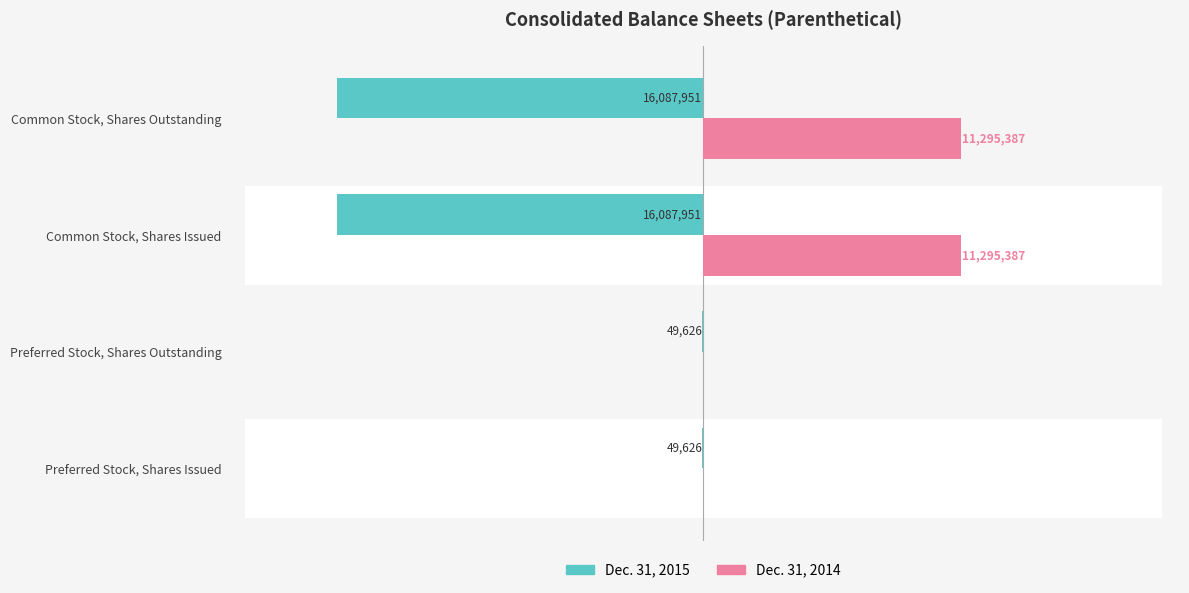

What is the difference between the second highest and minimum values in the Dec. 31, 2014 series?

11295387